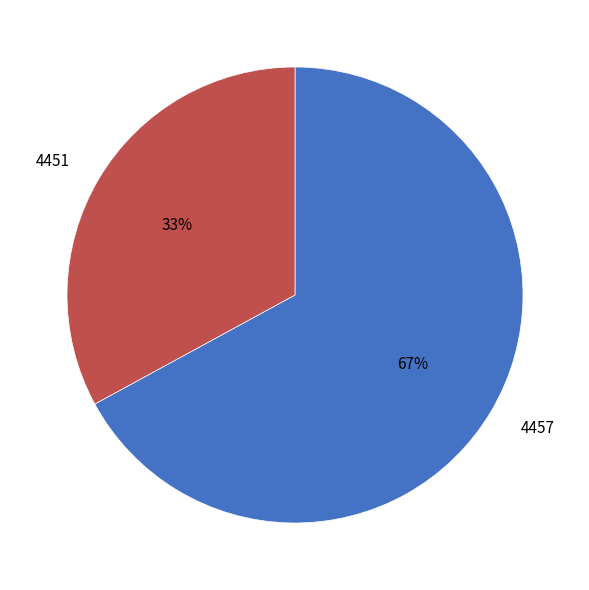

What percentage is the 4457 slice, to the nearest percent?

67%